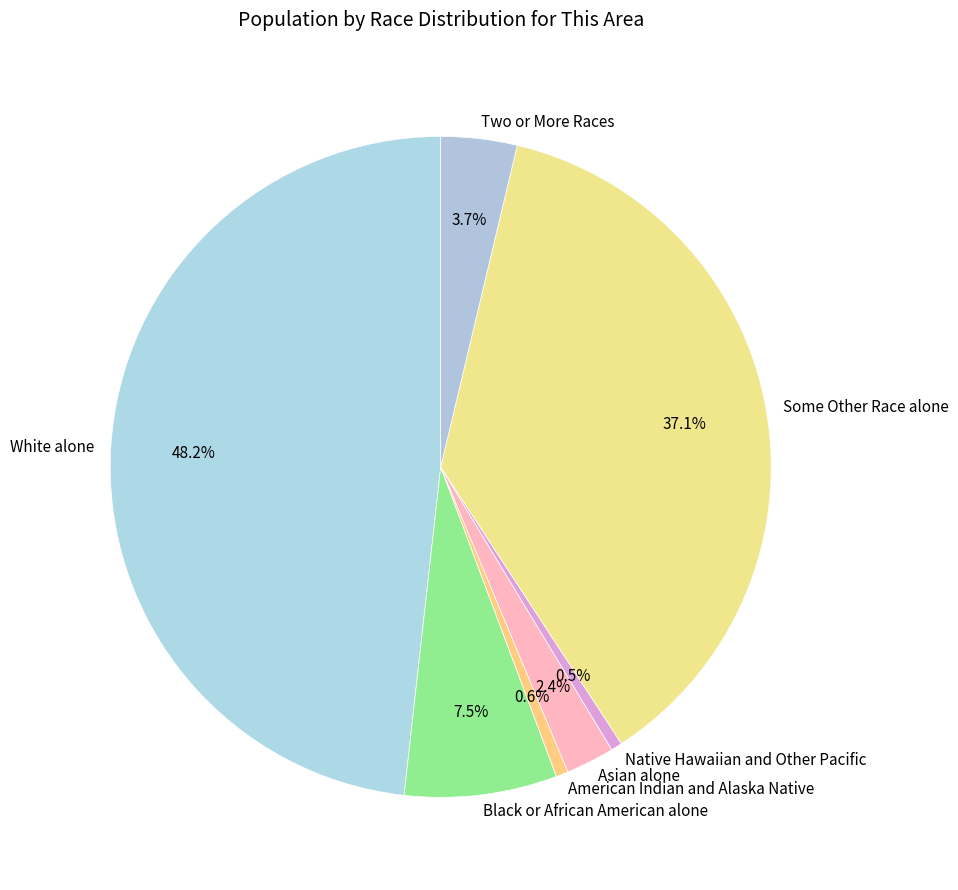

Is there any slice that represents more than half of the pie?

No